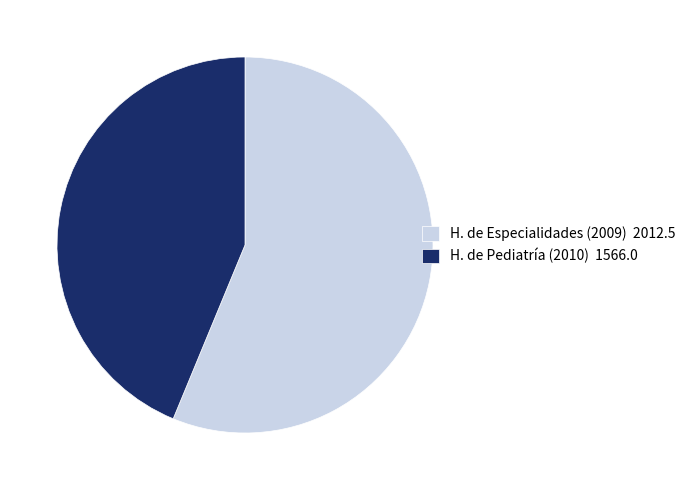

How many segments does this pie chart have?

2